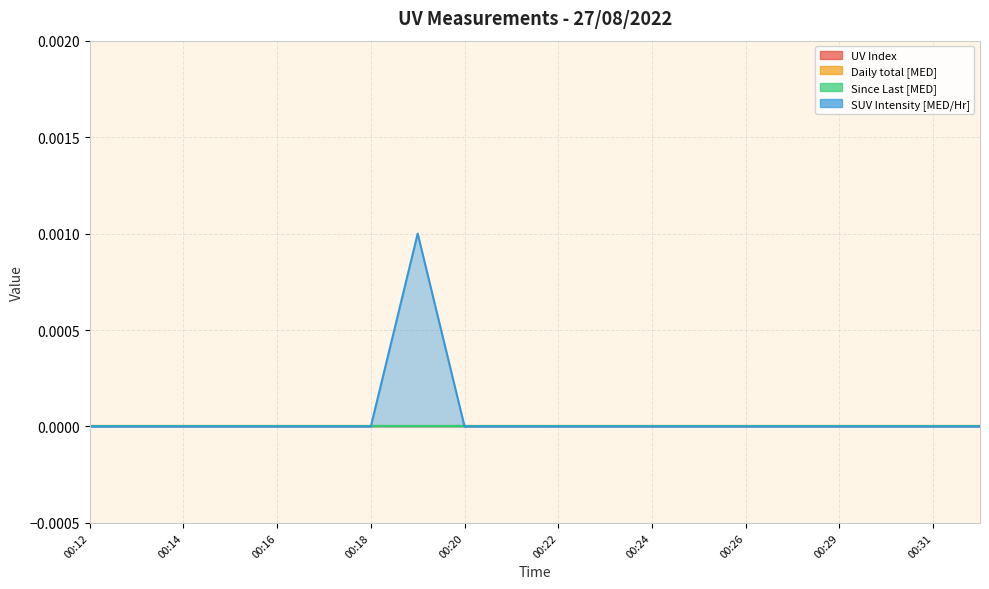

True or false: UV Index and Since Last [MED] cross at least once.

False